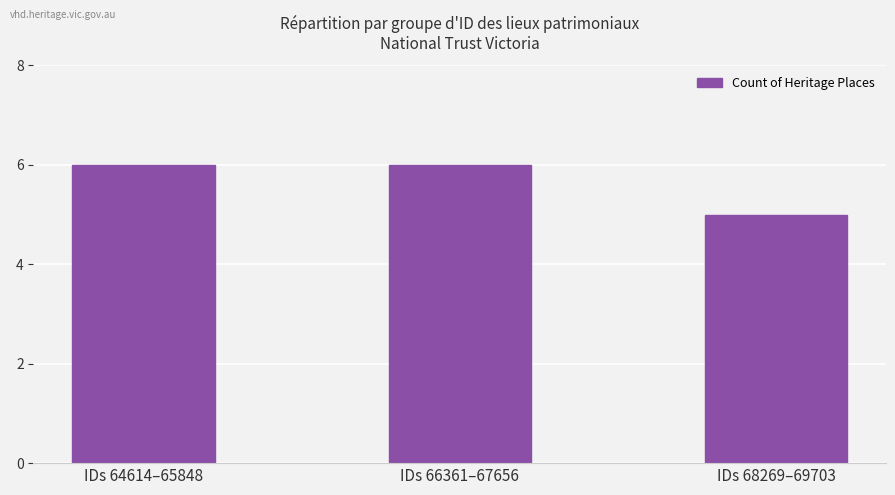

Where is the data nearest to the value 5?

IDs 68269–69703